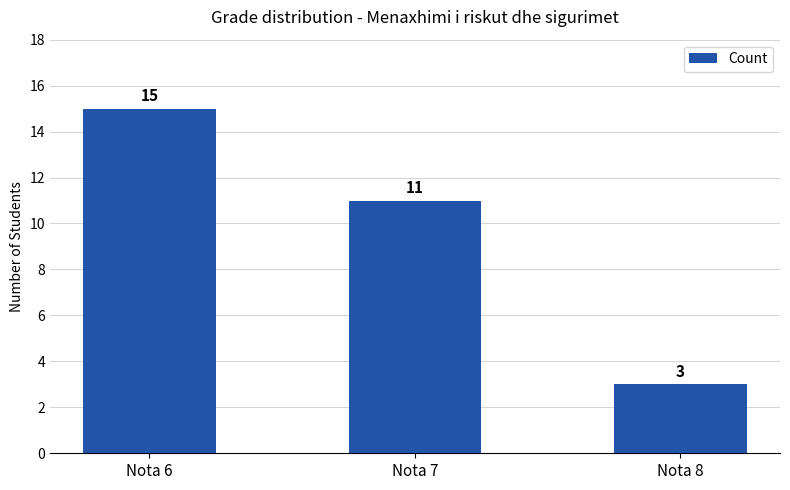

List the labels in order of value, smallest first.

Nota 8, Nota 7, Nota 6